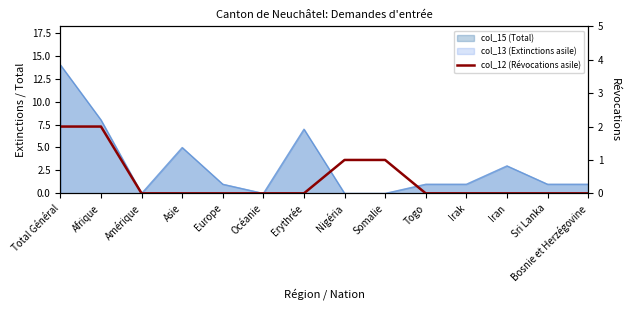

List the labels in order of value, smallest first.

Amérique, Asie, Europe, Océanie, Erythrée, Togo, Irak, Iran, Sri Lanka, Bosnie et Herzégovine, Nigéria, Somalie, Total Général, Afrique